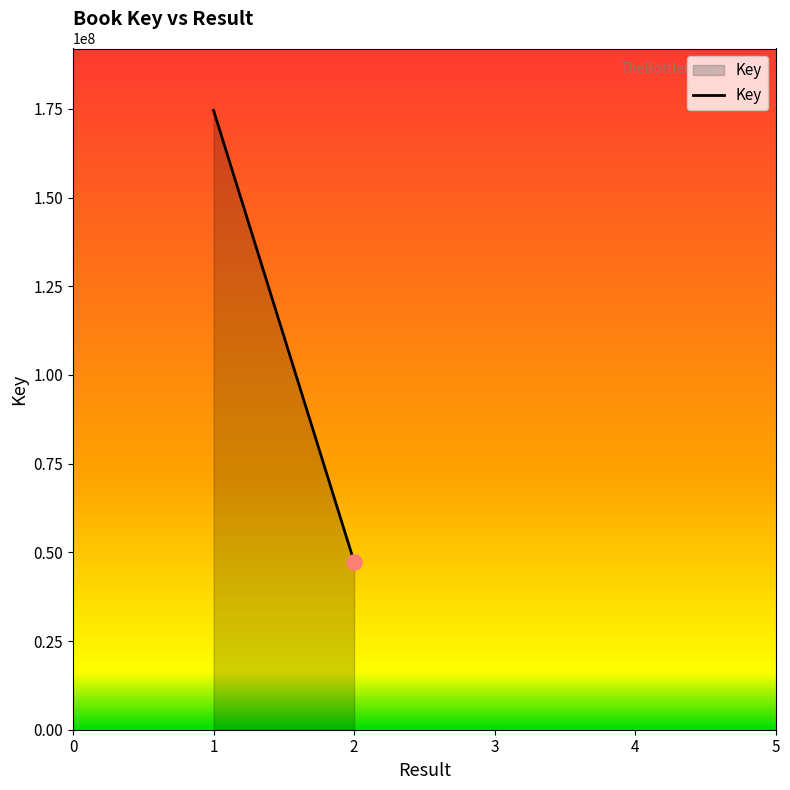

What is the change in value from 1 to 2?

-127199160